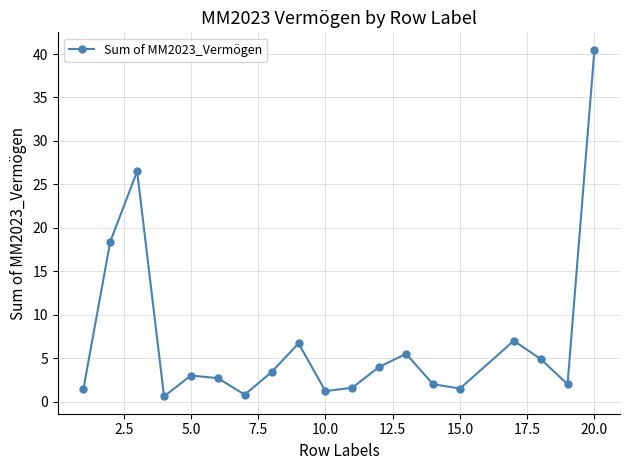

How many points are higher than both their immediate neighbors (excluding endpoints)?

5